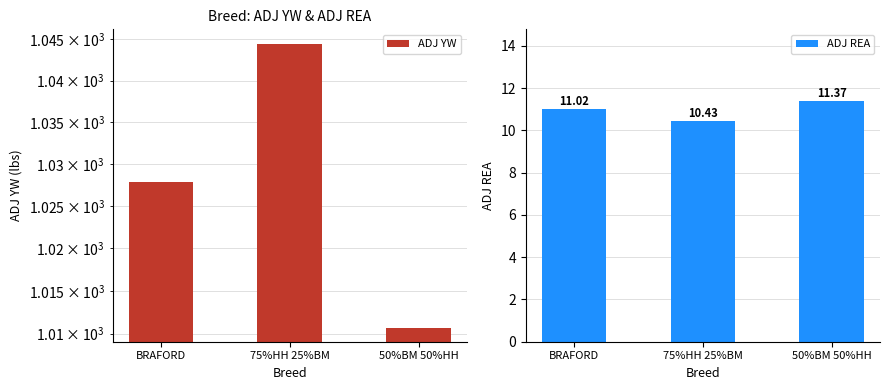

At which category is the sum across all series the highest?

75%HH 25%BM